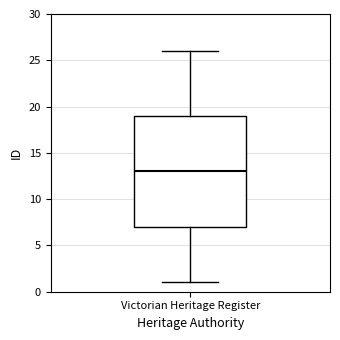

Read this box plot against the y-axis: the position of the median line, the range covered by the box, and the ends of both whiskers. The values are not printed on the chart, so give them approximately, as read against the axis.

median 13, box 7 to 19, whiskers 1 to 26